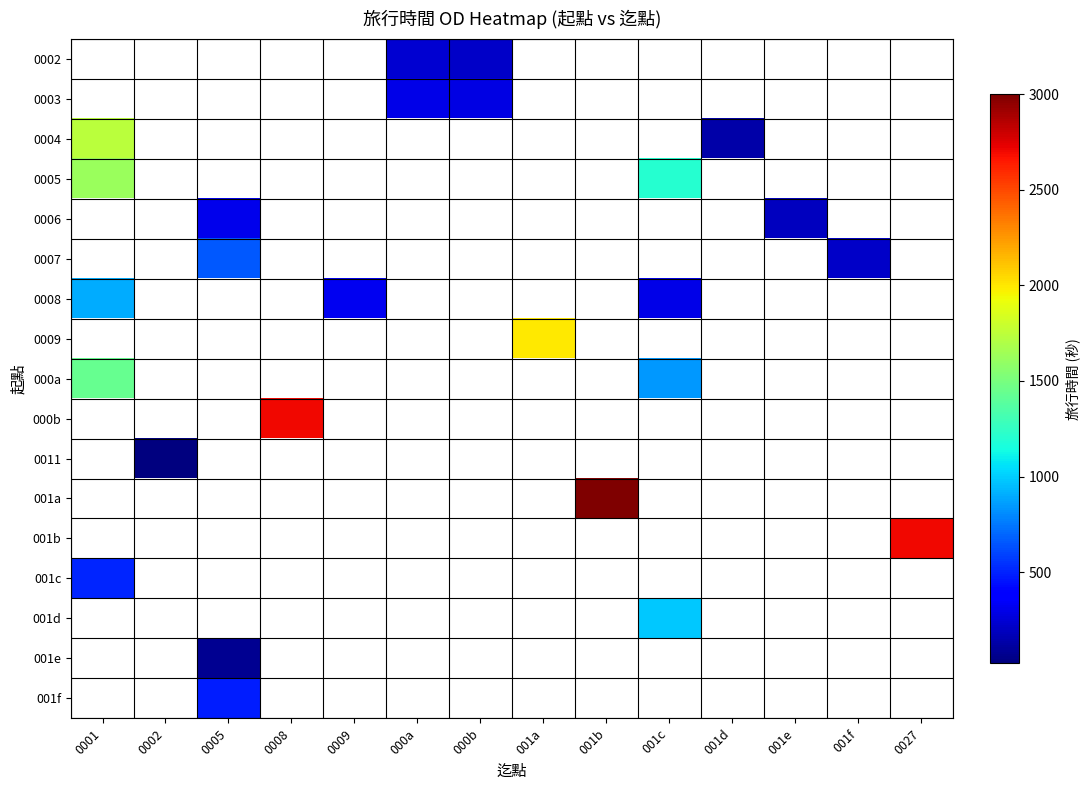

What is the maximum value shown in the chart?

3000.0